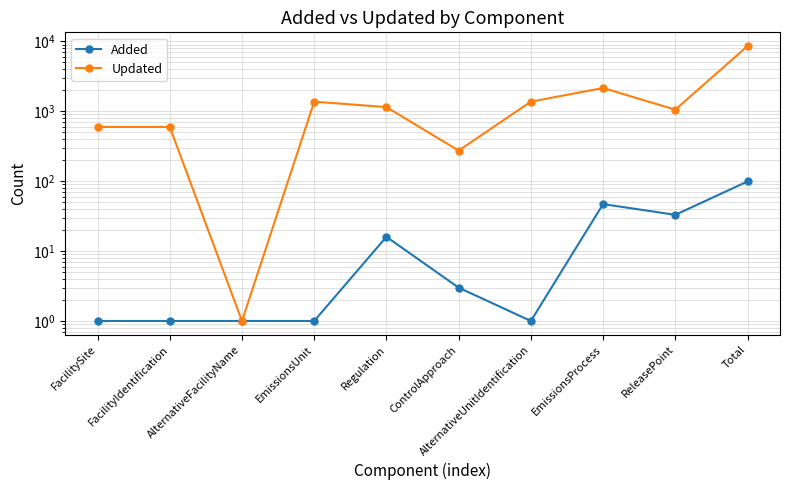

What is the lowest value of the Updated series?

1